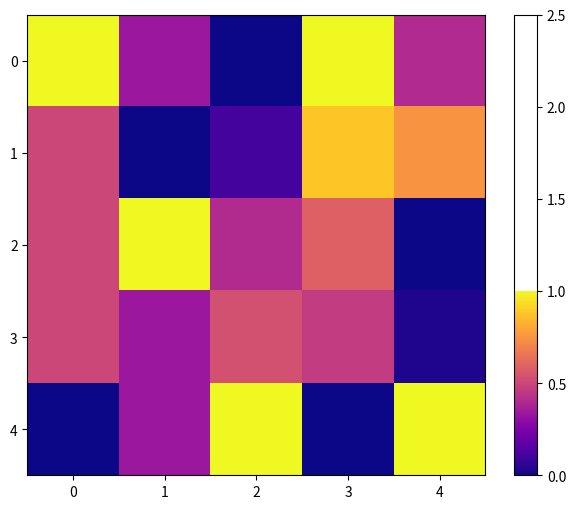

List the series in order of their peak value, highest first.

0, 2, 4, 1, 3